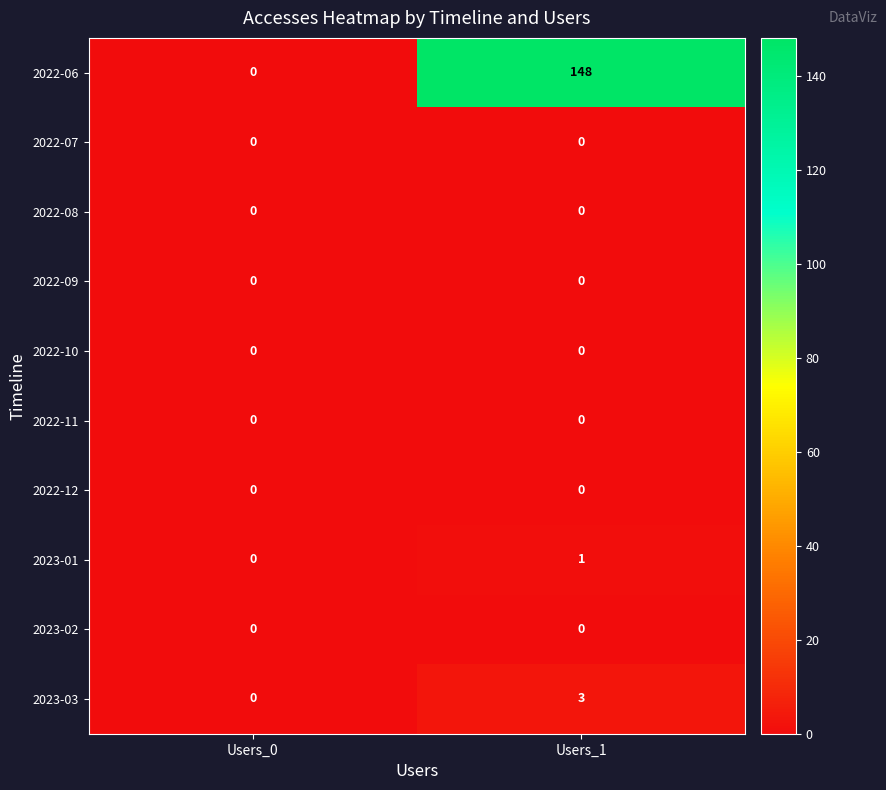

At which label does 2022-06 reach its minimum?

Users_0